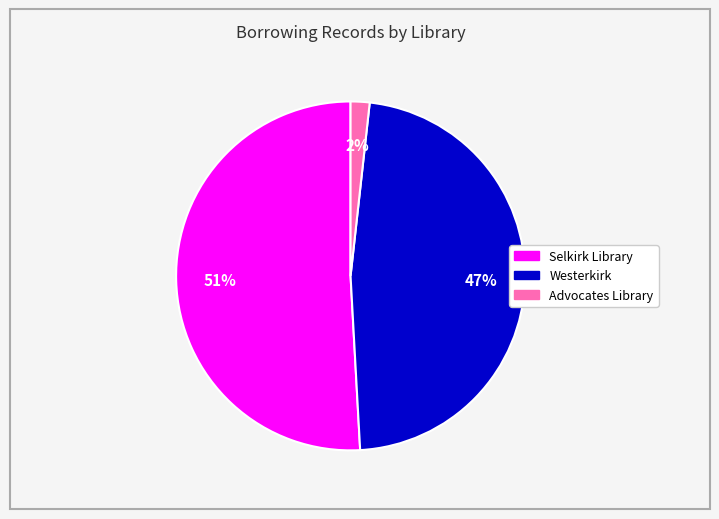

Is it true that Westerkirk is 47% of the pie?

True